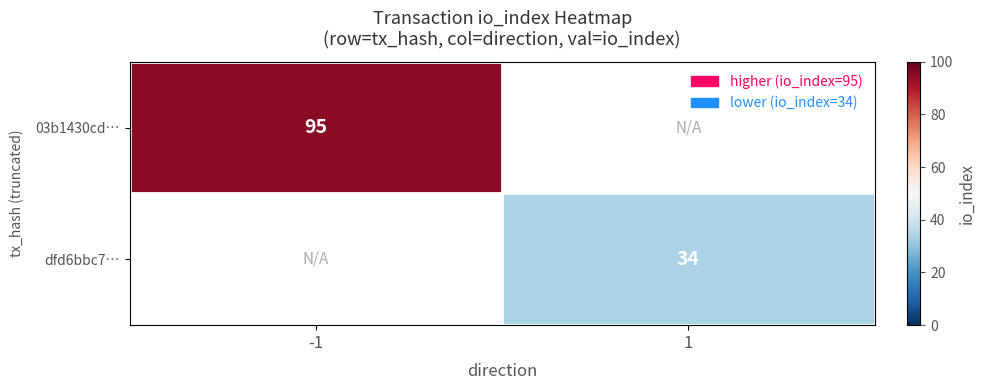

The value of 03b1430cd… at -1 is 95. True or false?

True